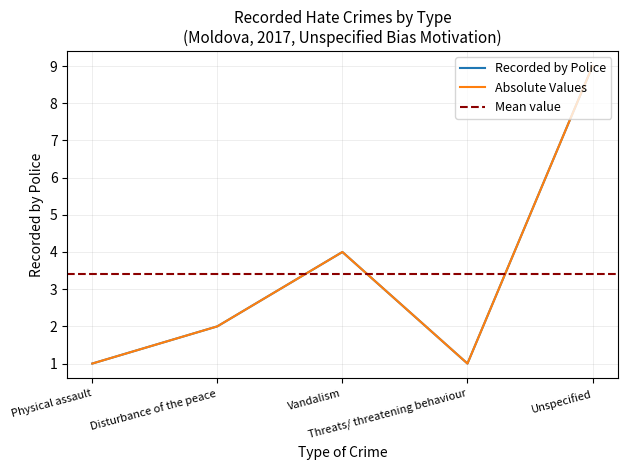

True or false: there are more than 2 points higher than both neighbors.

False